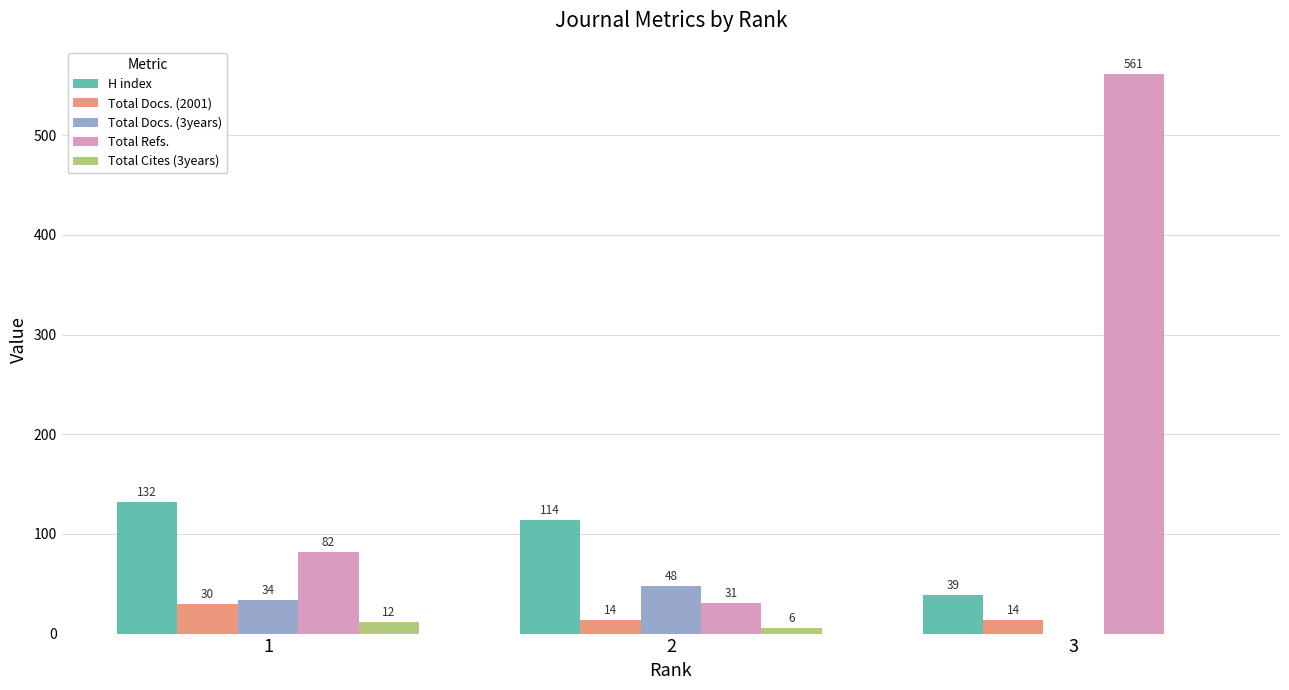

Are the bars grouped side by side (vs. stacked)?

Yes